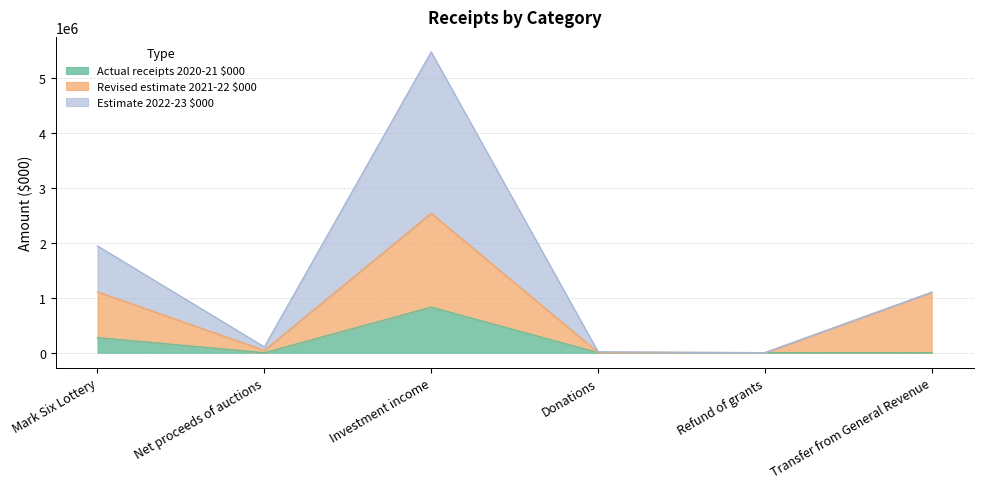

At which category is the sum across all series the highest?

Investment income